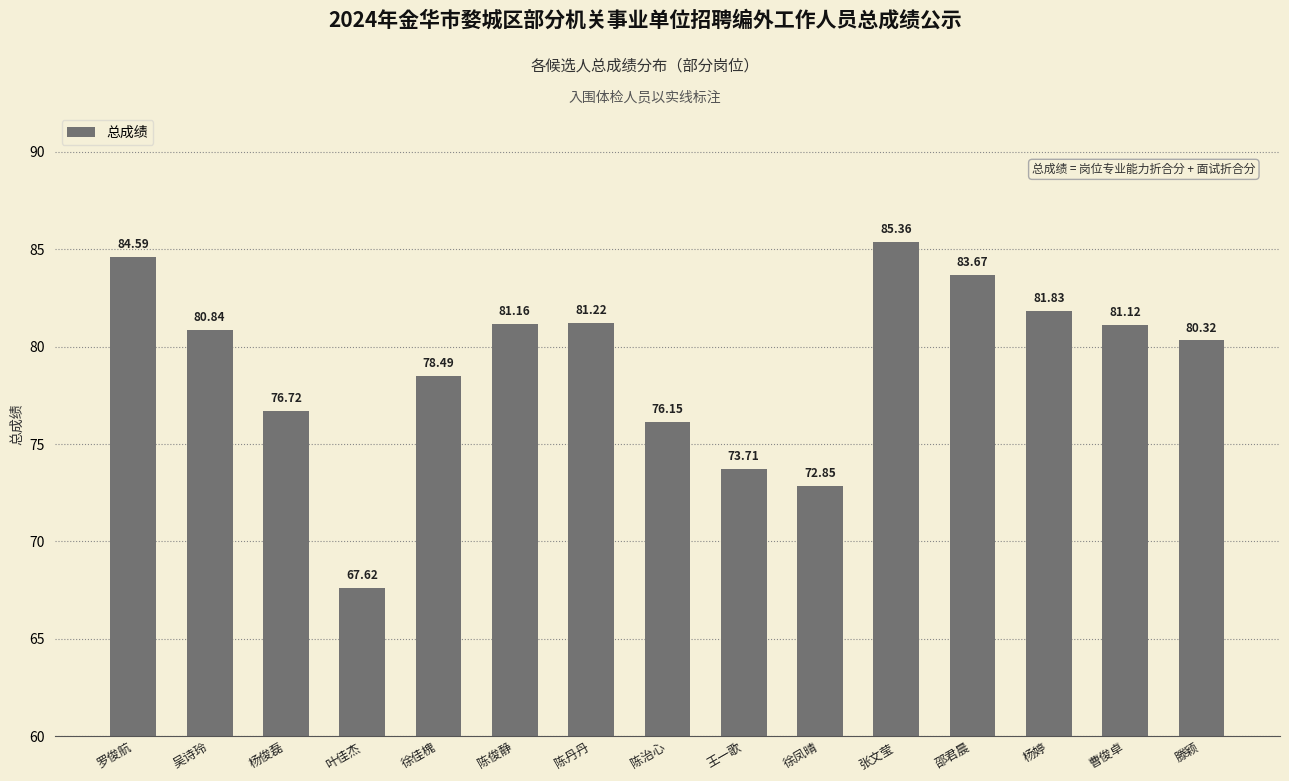

Rank the categories by value from highest to lowest.

张文莹, 罗俊航, 邵君晨, 杨婷, 陈丹丹, 陈俊静, 曹俊卓, 吴诗玲, 滕颖, 徐佳槐, 杨俊磊, 陈治心, 王一歌, 徐凤晴, 叶佳杰